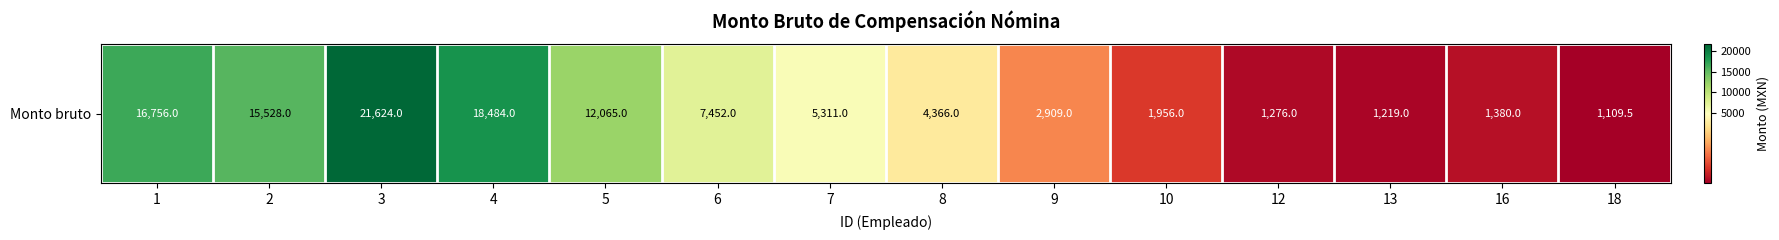

True or false: the data shows 1803.6 at 18.

False